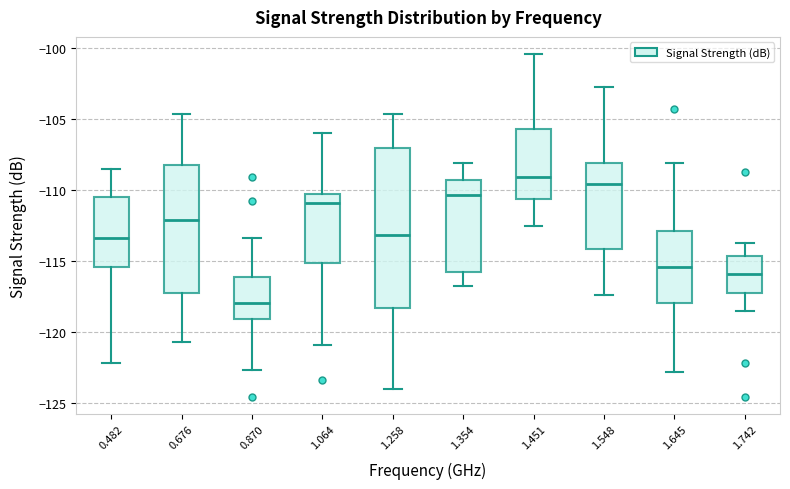

Reading left to right, transcribe this box plot: for each box, give where its median line is, the range the box spans, and where its two whiskers end, as read against the y-axis. The values are not printed on the chart, so give them approximately, as read against the axis.

0.482: median -113.5, box -115.5 to -110.5, whiskers -122.0 to -108.5
0.676: median -112.0, box -117.0 to -108.0, whiskers -120.5 to -104.5
0.870: median -118.0, box -119.0 to -116.0, whiskers -122.5 to -113.5
1.064: median -111.0, box -115.0 to -110.5, whiskers -121.0 to -106.0
1.258: median -113.0, box -118.5 to -107.0, whiskers -124.0 to -104.5
1.354: median -110.5, box -116.0 to -109.5, whiskers -117.0 to -108.0
1.451: median -109.0, box -110.5 to -105.5, whiskers -112.5 to -100.5
1.548: median -109.5, box -114.0 to -108.0, whiskers -117.5 to -102.5
1.645: median -115.5, box -118.0 to -113.0, whiskers -123.0 to -108.0
1.742: median -116.0, box -117.5 to -114.5, whiskers -118.5 to -113.5